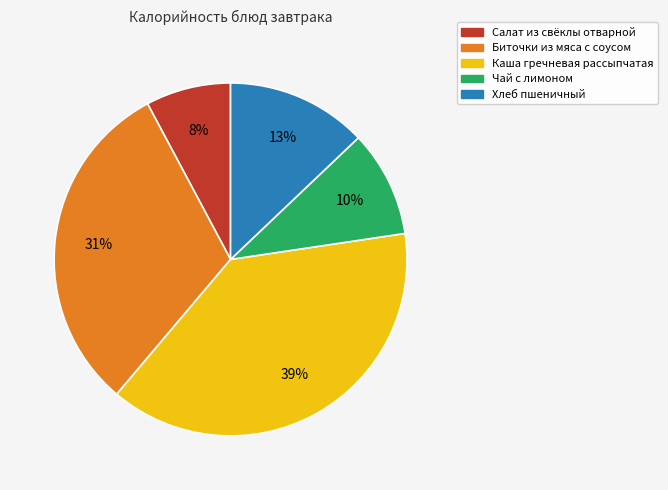

What percentage is the Биточки из мяса с соусом slice, to the nearest percent?

31%